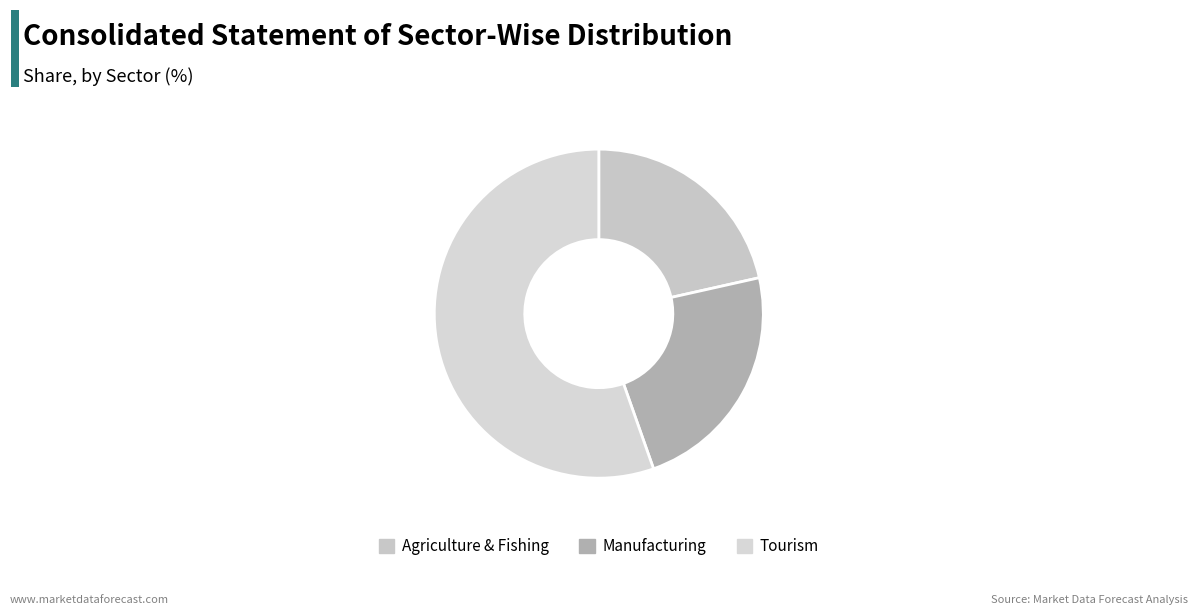

To the nearest percent, what is the average slice percentage?

33%